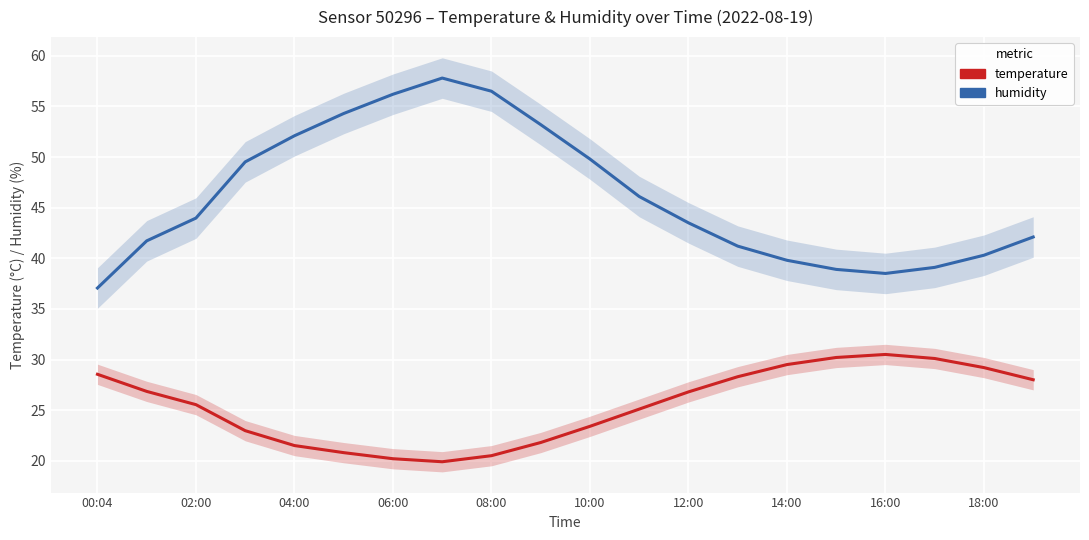

Rank the series at 14:00 from lowest to highest value.

temperature, humidity